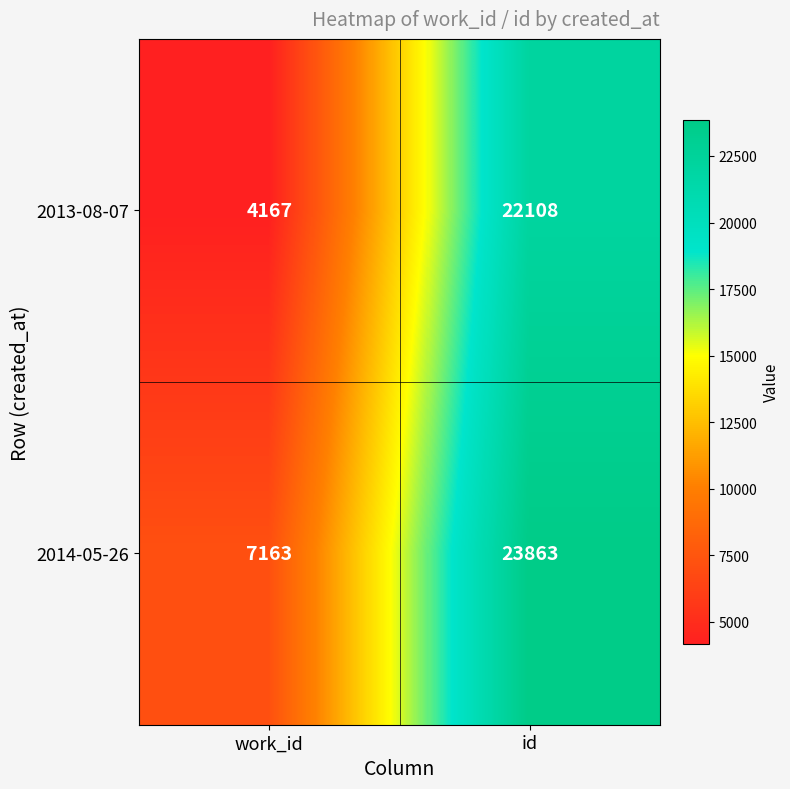

What is the sum of the 2014-05-26 values at work_id and id?

31026